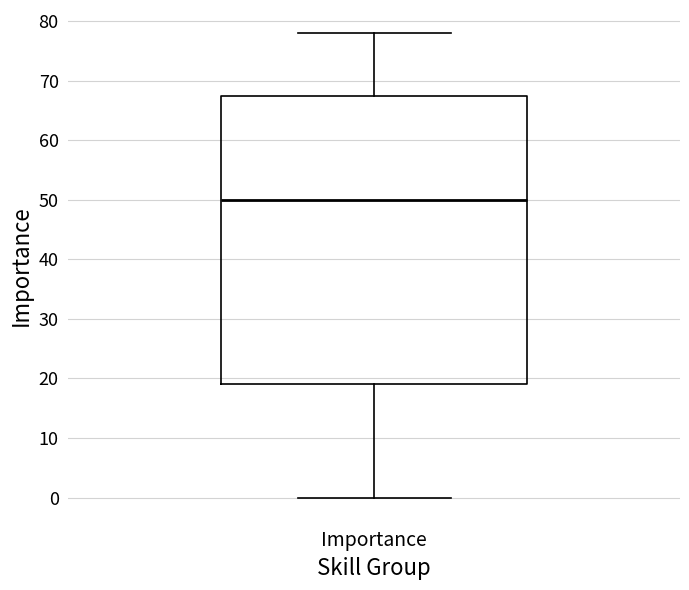

Where is the lower edge of the box for Importance on the y-axis? The values are not printed on the chart, so give them approximately, as read against the axis.

19